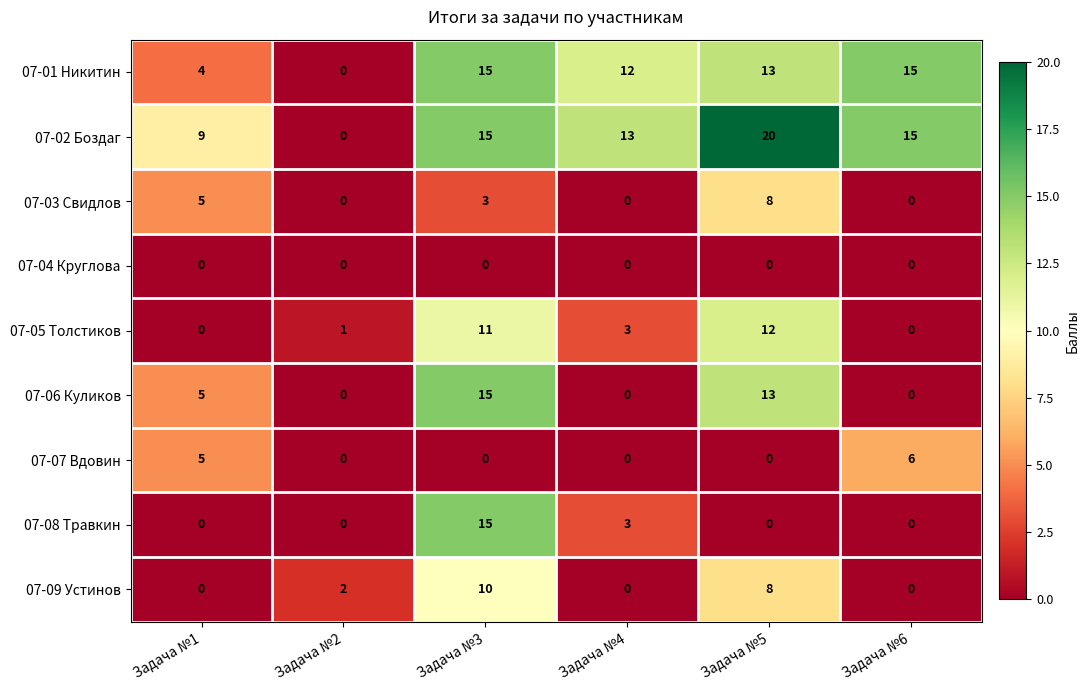

Is it true that 07-09 Устинов equals 0 at Задача №4?

True